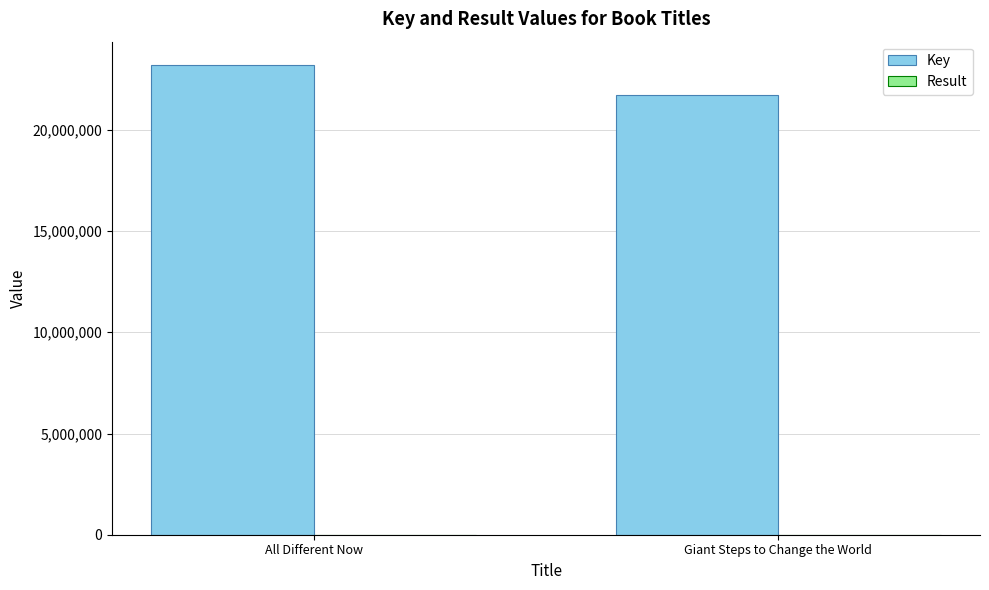

At which category is the sum across all series the highest?

All Different Now